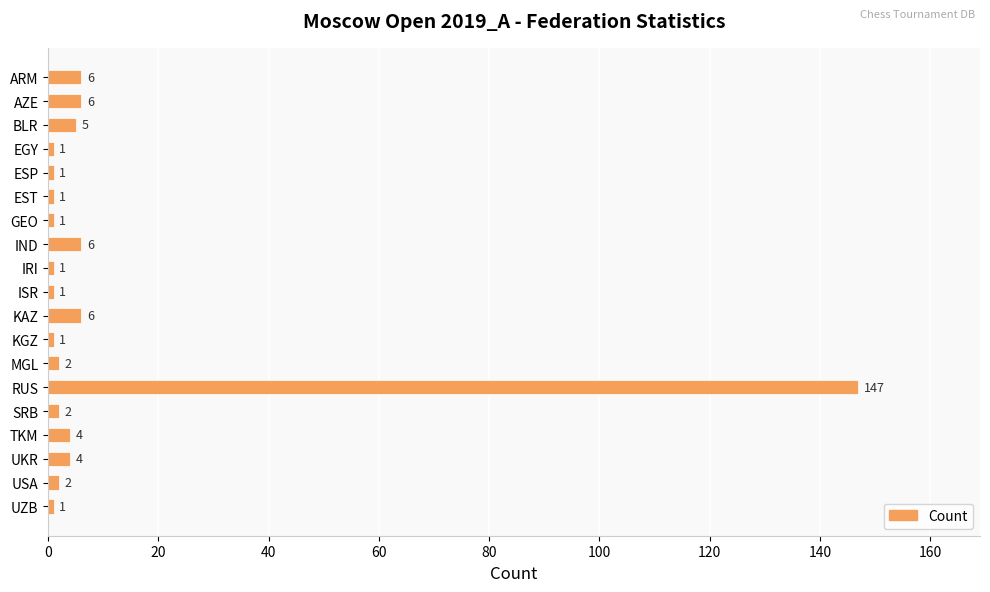

Reading top to bottom, list all the values displayed in this chart.

ARM=6	AZE=6	BLR=5	EGY=1	ESP=1	EST=1	GEO=1	IND=6	IRI=1	ISR=1	KAZ=6	KGZ=1	MGL=2	RUS=147	SRB=2	TKM=4	UKR=4	USA=2	UZB=1